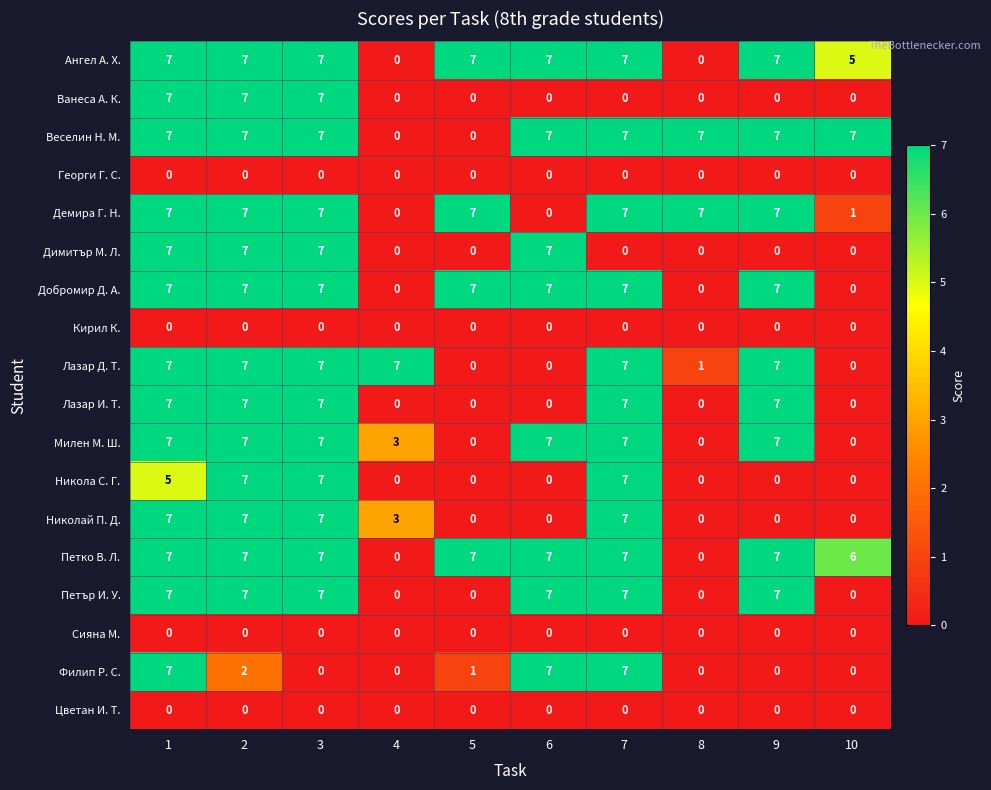

Which series has the largest total across all categories?

Веселин Н. М.